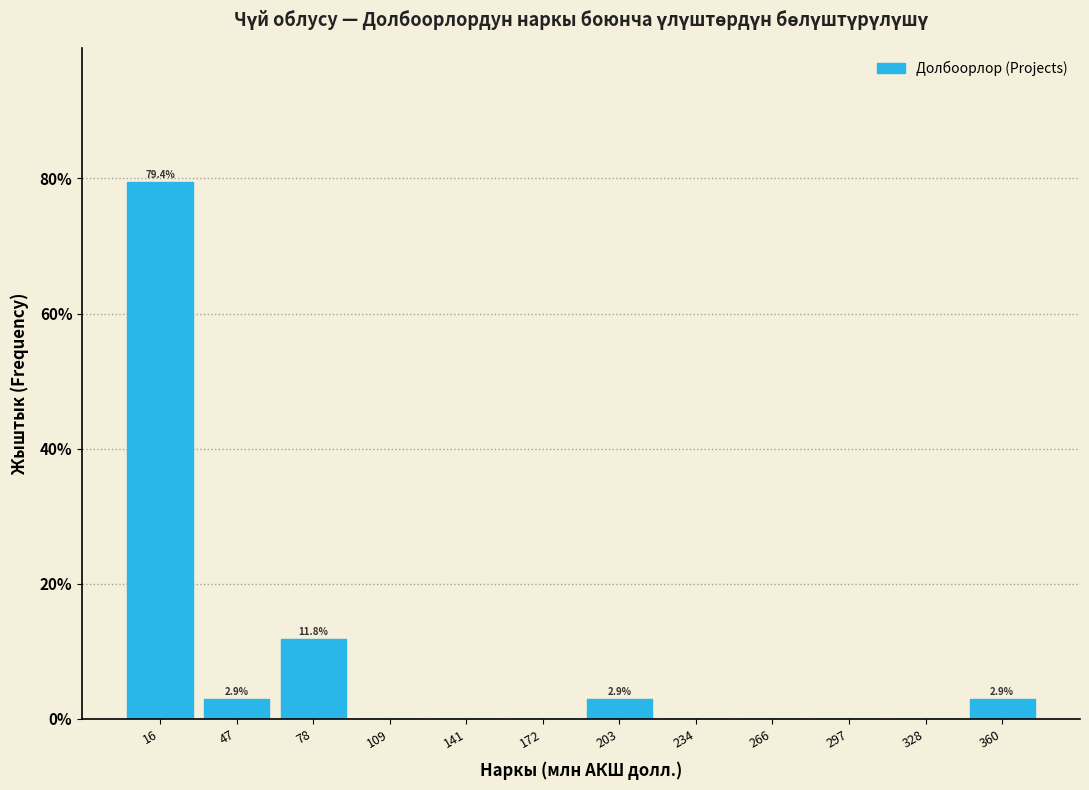

Over which range of the x-axis is the bar tallest?

0 to 30